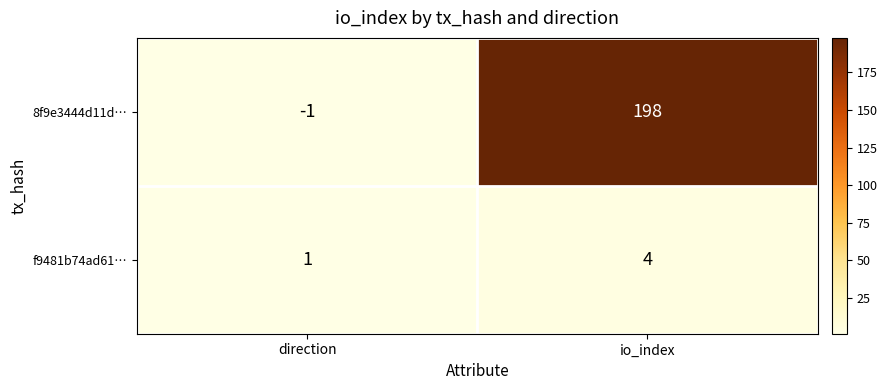

Which series has the largest range (max minus min)?

8f9e3444d11d…